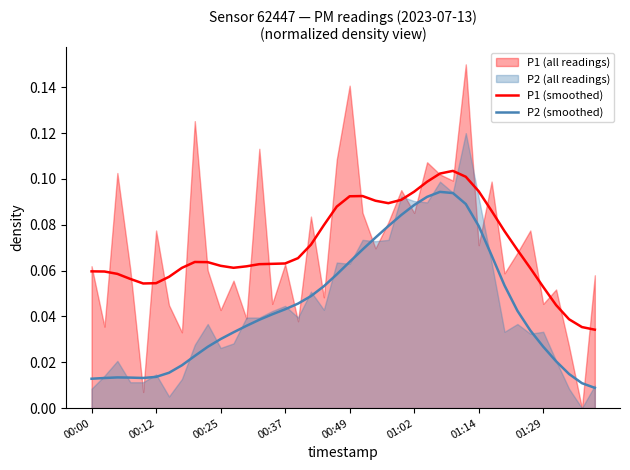

True or false: P2 (smoothed) and P1 (smoothed) cross at least once.

False